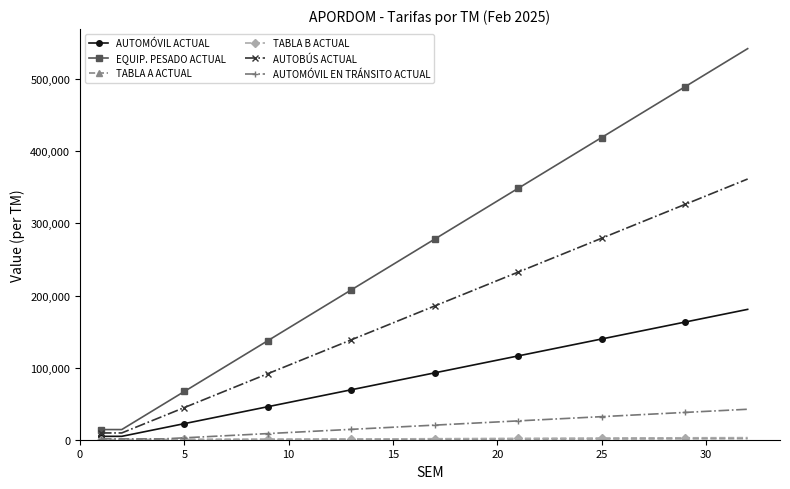

Which series has the largest range (max minus min)?

EQUIP. PESADO ACTUAL